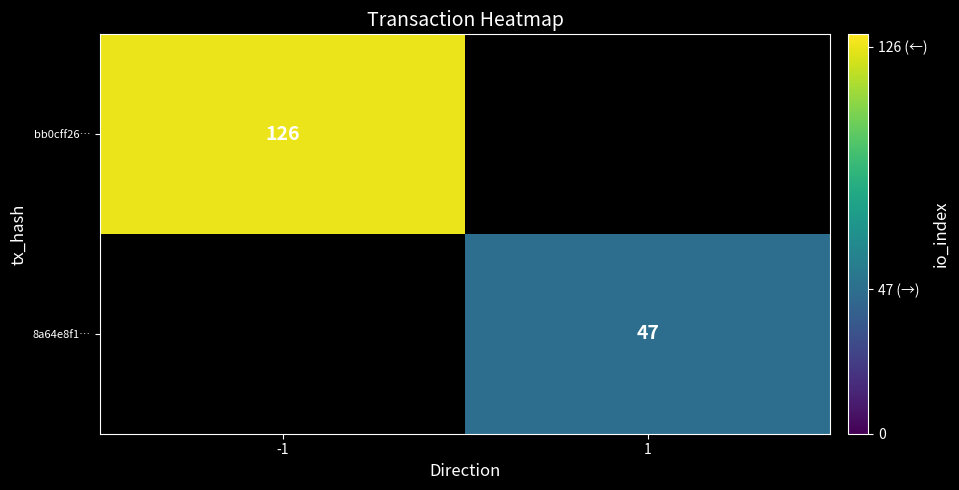

The value of 8a64e8f1… at 1 is 17. True or false?

False